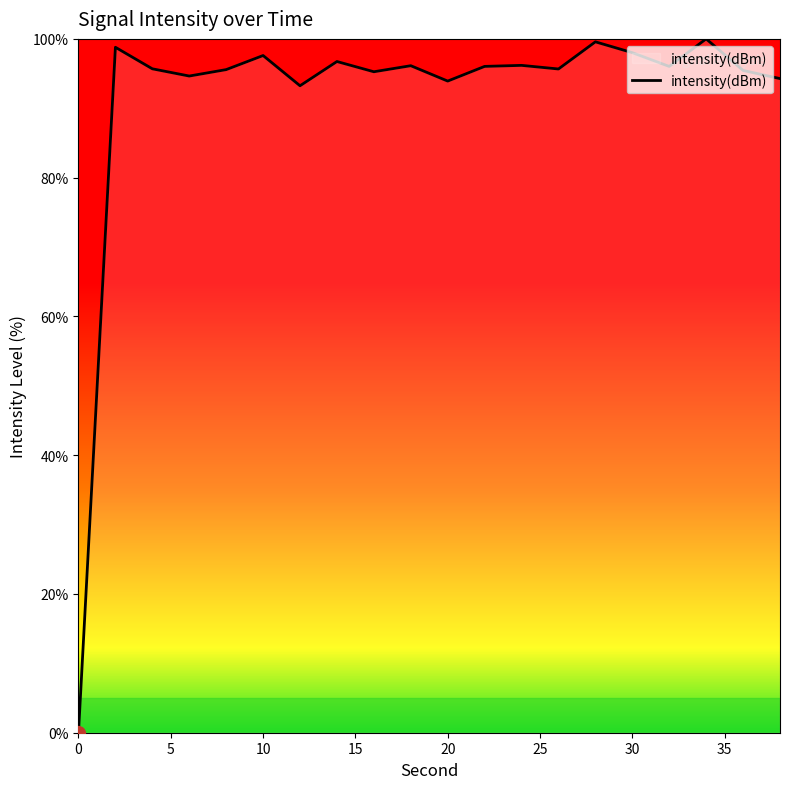

What is the difference between the maximum and minimum values?

100.0